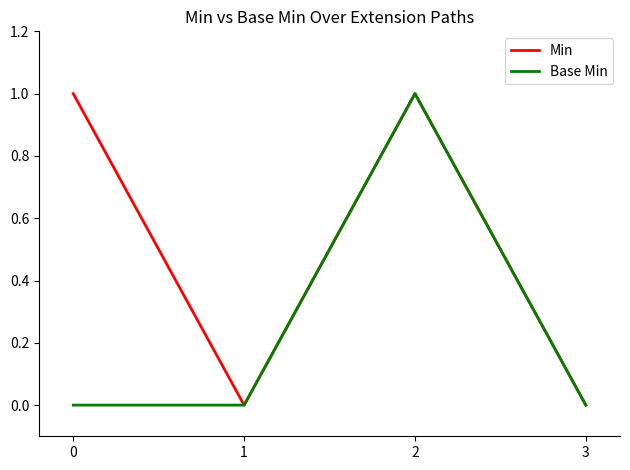

In Min, how many points are lower than both neighbors (excluding endpoints)?

1